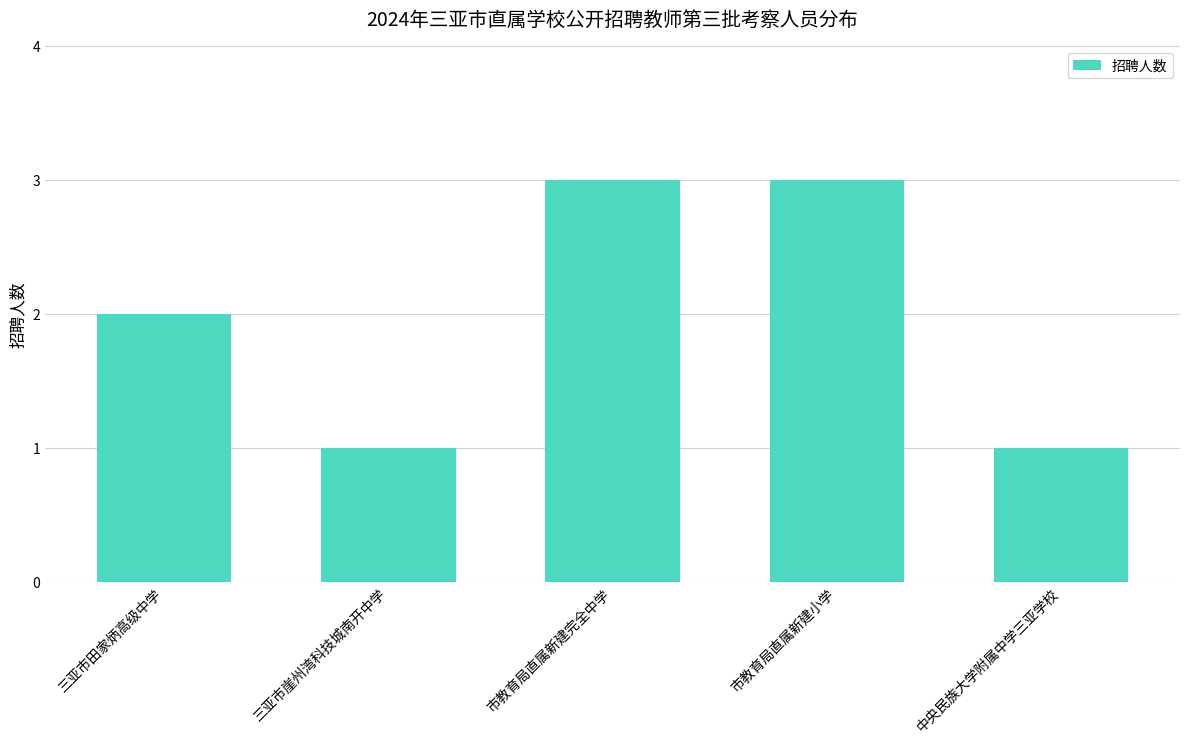

What is the approximate value at 市教育局直属新建小学?

3